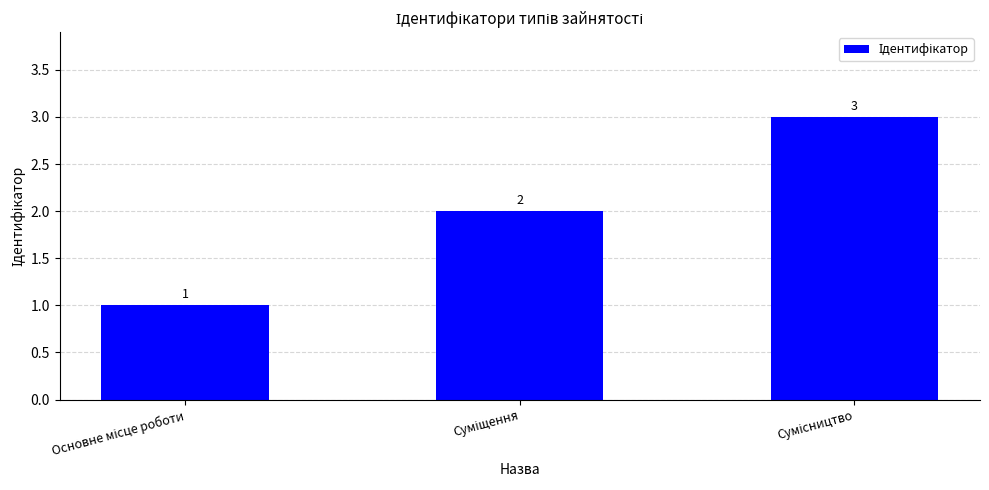

What is the sum of all values?

6